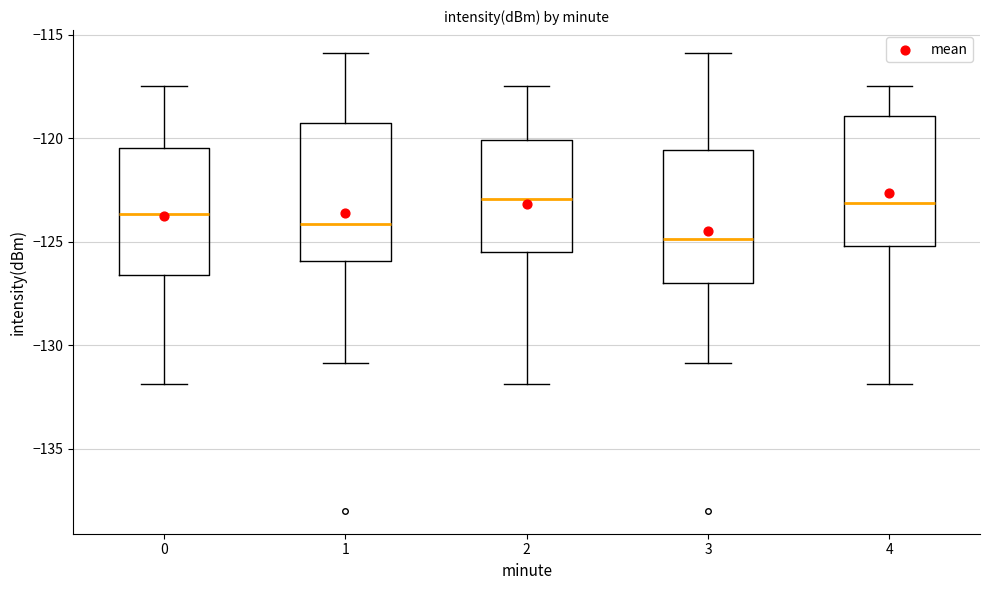

Reading left to right, transcribe this box plot: for each box, give where its median line is, the range the box spans, and where its two whiskers end, as read against the y-axis. The values are not printed on the chart, so give them approximately, as read against the axis.

0: median -123.5, box -126.5 to -120.5, whiskers -132.0 to -117.5
1: median -124.0, box -126.0 to -119.5, whiskers -131.0 to -116.0
2: median -123.0, box -125.5 to -120.0, whiskers -132.0 to -117.5
3: median -125.0, box -127.0 to -120.5, whiskers -131.0 to -116.0
4: median -123.0, box -125.0 to -119.0, whiskers -132.0 to -117.5